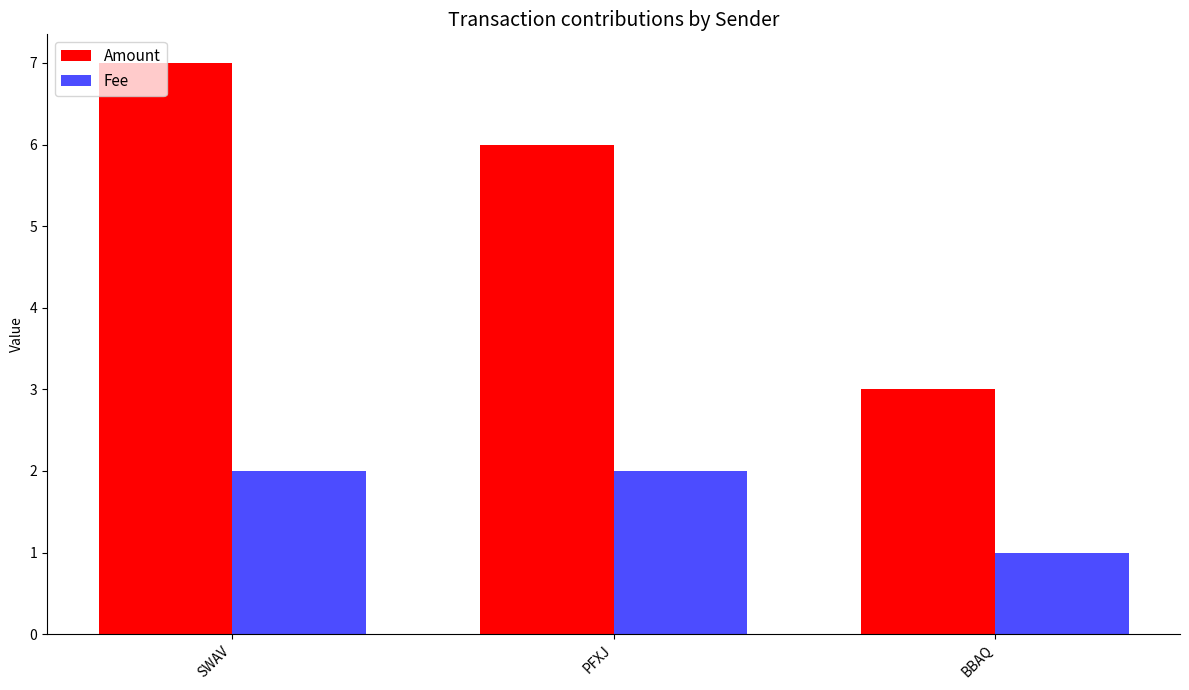

How many distinct data groups are displayed?

2